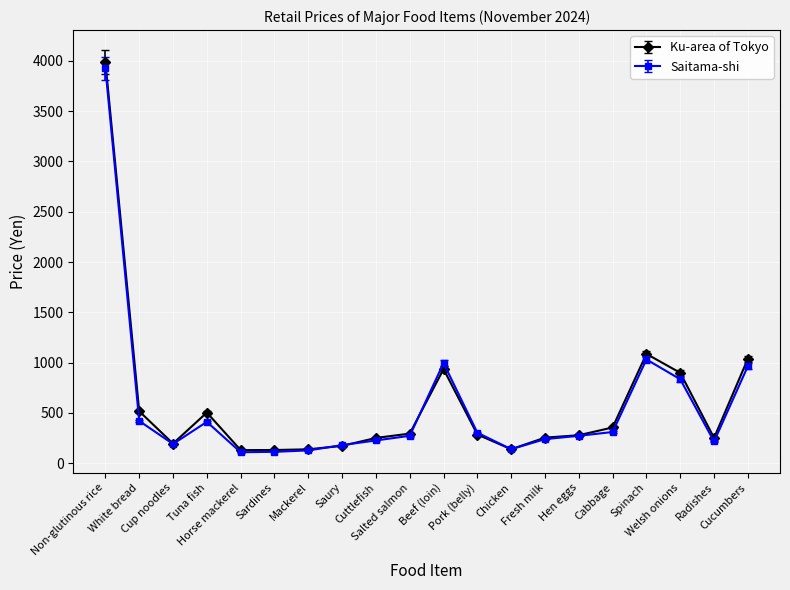

In Ku-area of Tokyo, how many points are lower than both neighbors (excluding endpoints)?

4